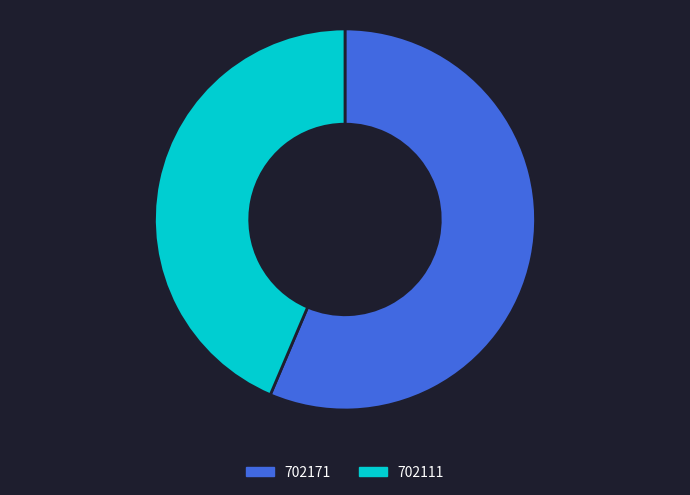

Is the sum of 702171 and 702111 greater than half?

Yes